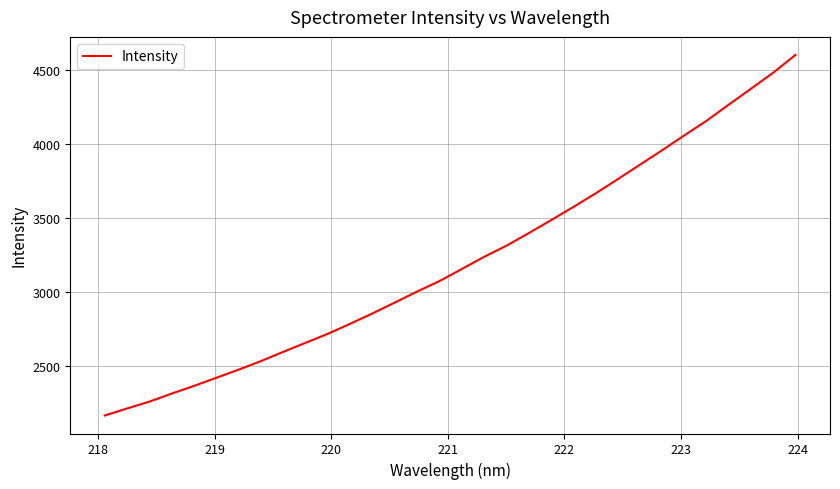

What is the difference between the maximum and minimum values?

2436.3